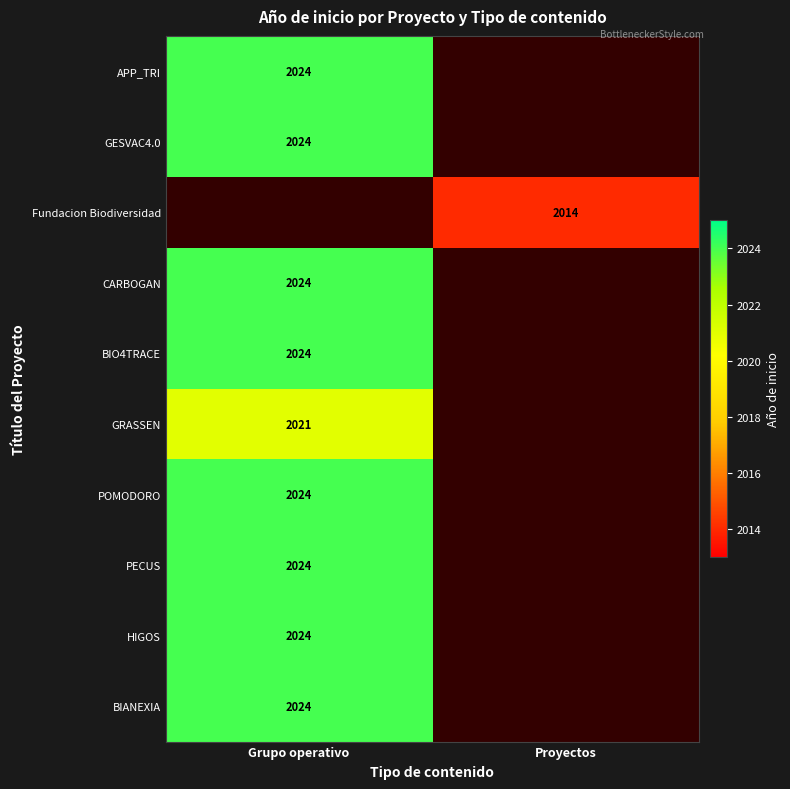

True or false: PECUS has a value of 2024 at Grupo operativo.

True